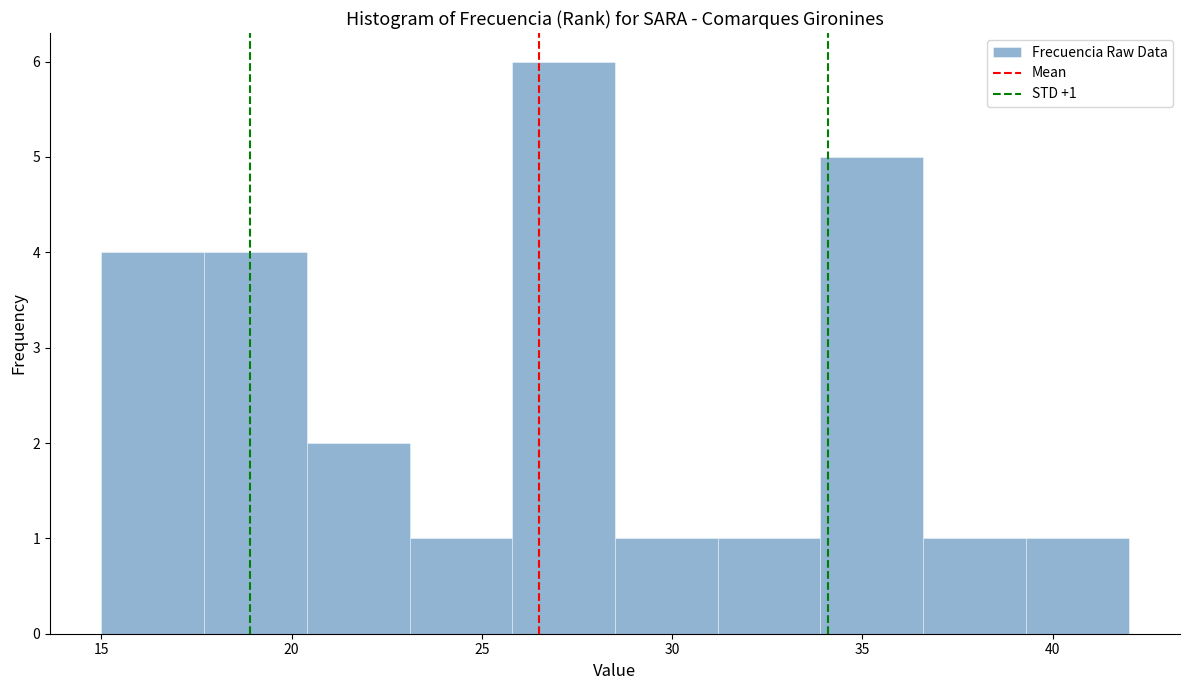

Over which range of the x-axis is the bar tallest?

25.8 to 28.5